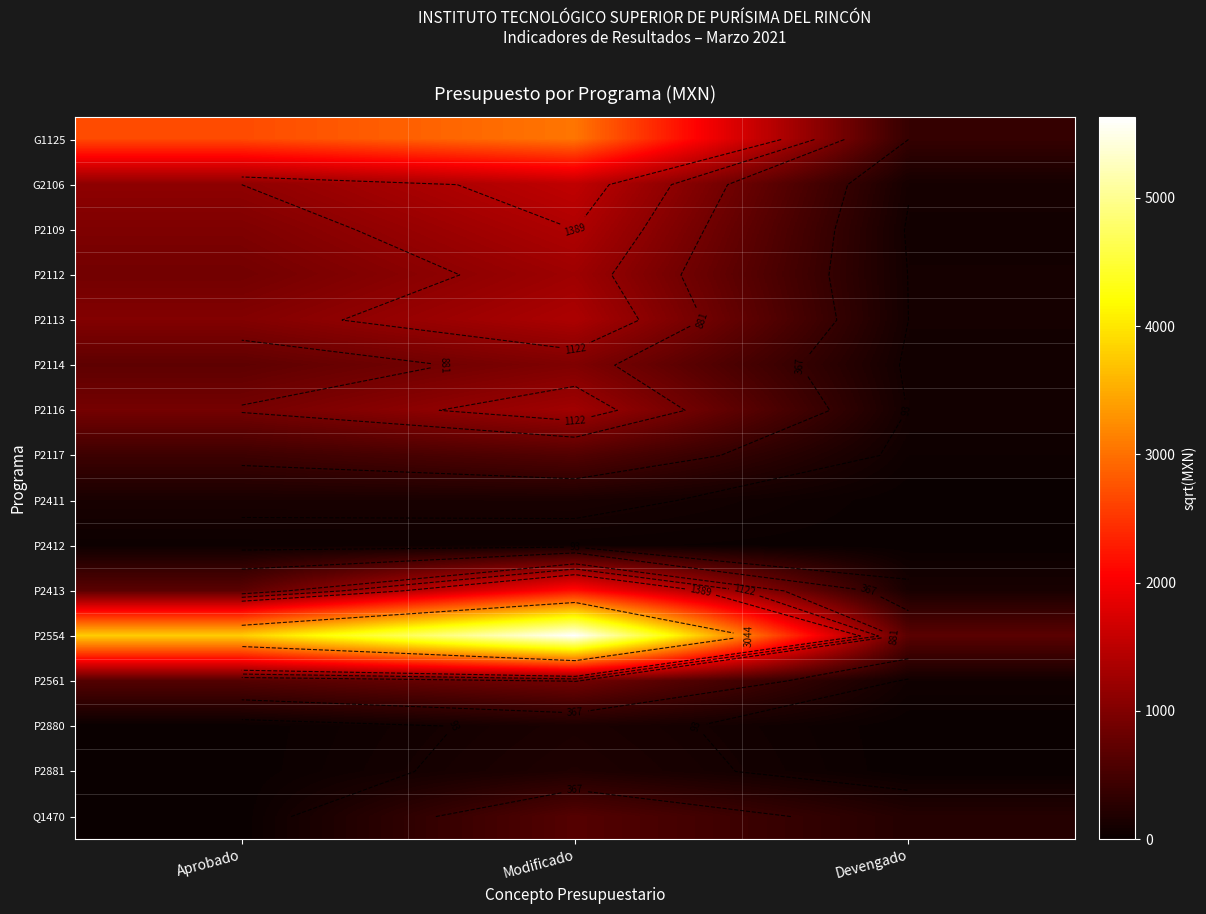

The value of G2106 at Aprobado is 1617.1. True or false?

False